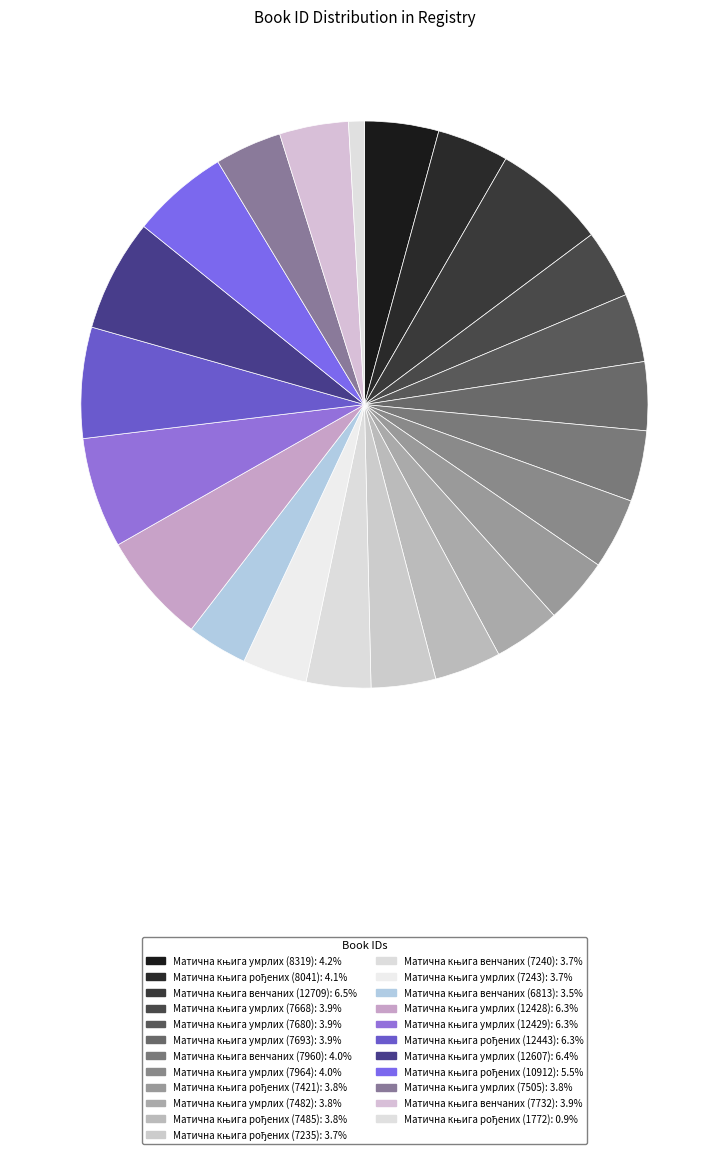

Rank the categories by value from lowest to highest.

Матична књига рођених (1772), Матична књига венчаних (6813), Матична књига рођених (7235), Матична књига венчаних (7240), Матична књига умрлих (7243), Матична књига рођених (7421), Матична књига умрлих (7482), Матична књига рођених (7485), Матична књига умрлих (7505), Матична књига умрлих (7668), Матична књига умрлих (7680), Матична књига умрлих (7693), Матична књига венчаних (7732), Матична књига венчаних (7960), Матична књига умрлих (7964), Матична књига рођених (8041), Матична књига умрлих (8319), Матична књига рођених (10912), Матична књига умрлих (12428), Матична књига умрлих (12429), Матична књига рођених (12443), Матична књига умрлих (12607), Матична књига венчаних (12709)